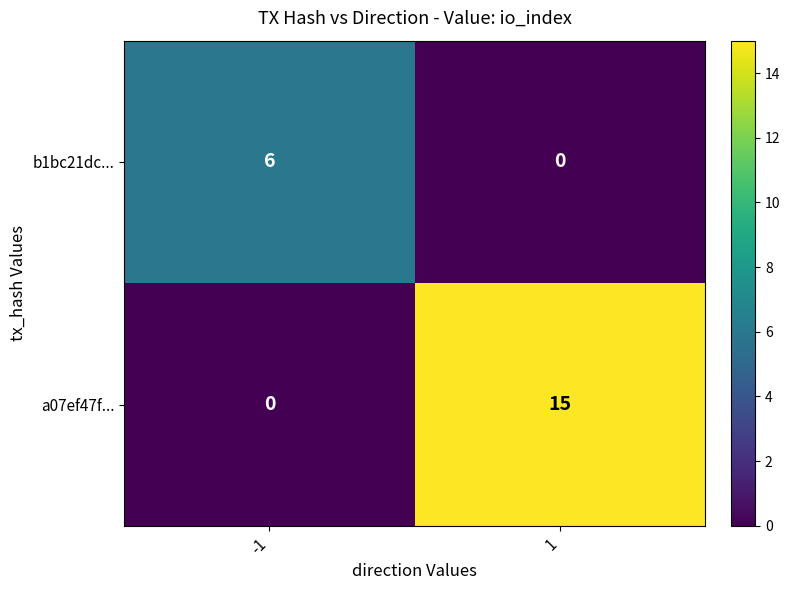

What is the sum of the a07ef47f... values at -1 and 1?

15